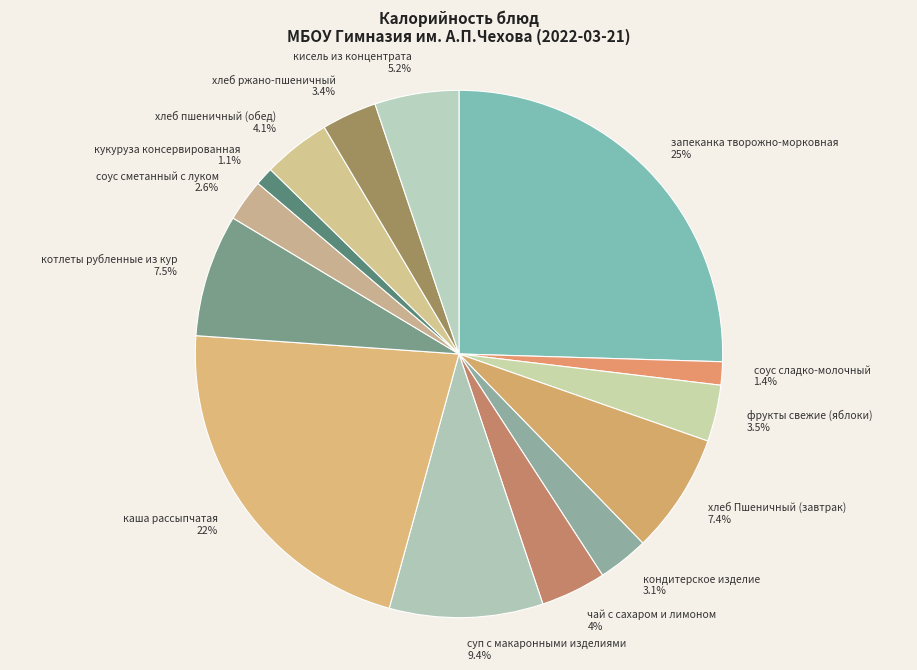

Which category has the biggest portion of the pie?

запеканка творожно-морковная